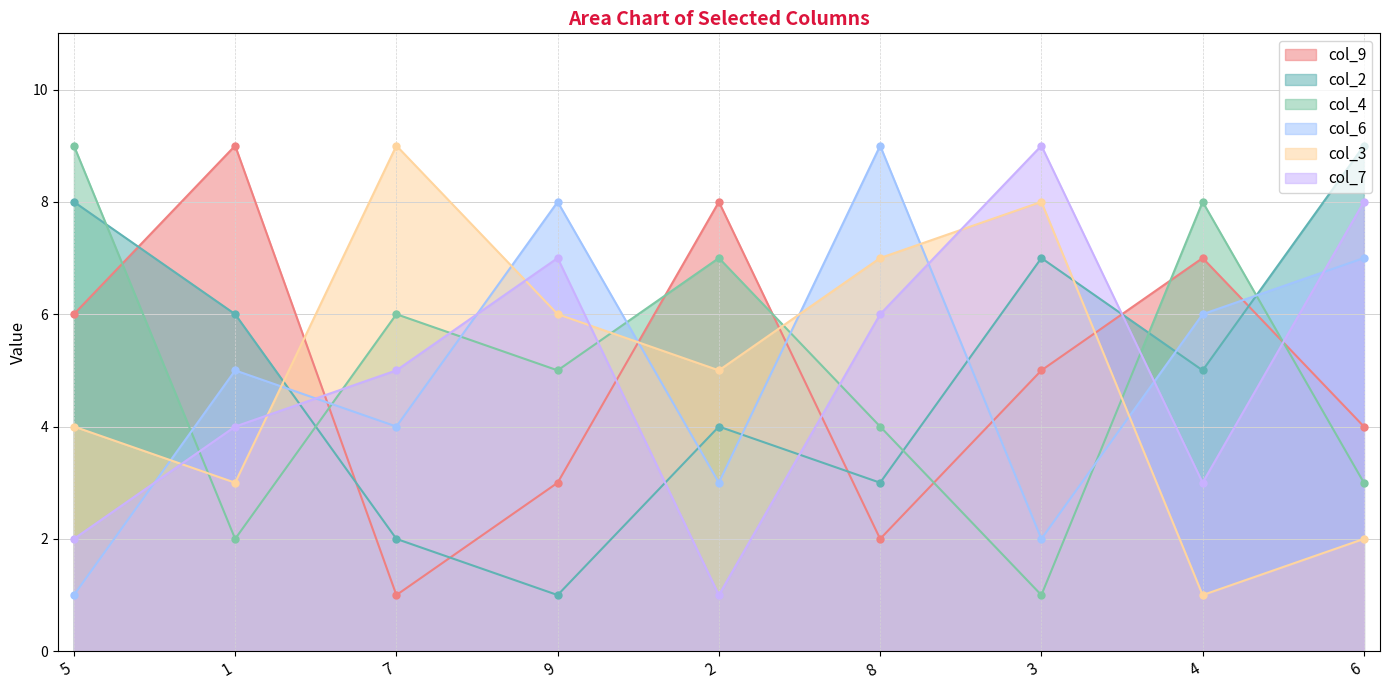

In col_9, how many points are higher than both neighbors (excluding endpoints)?

3